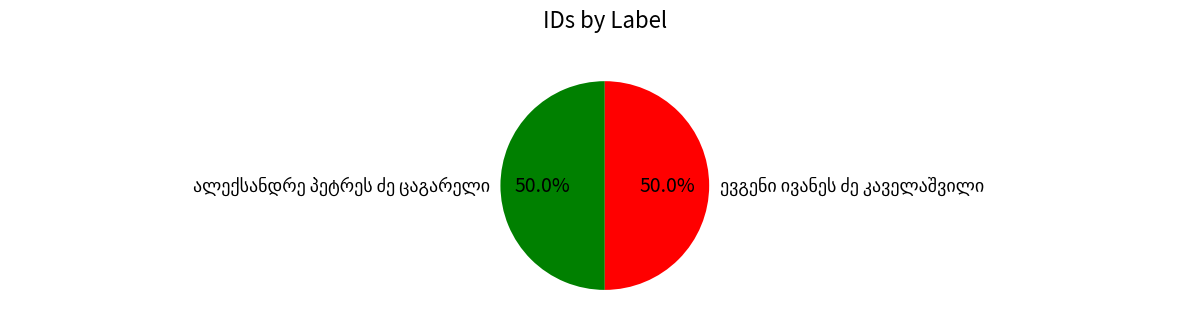

Rank the categories by value from highest to lowest.

ალექსანდრე პეტრეს ძე ცაგარელი, ევგენი ივანეს ძე კაველაშვილი